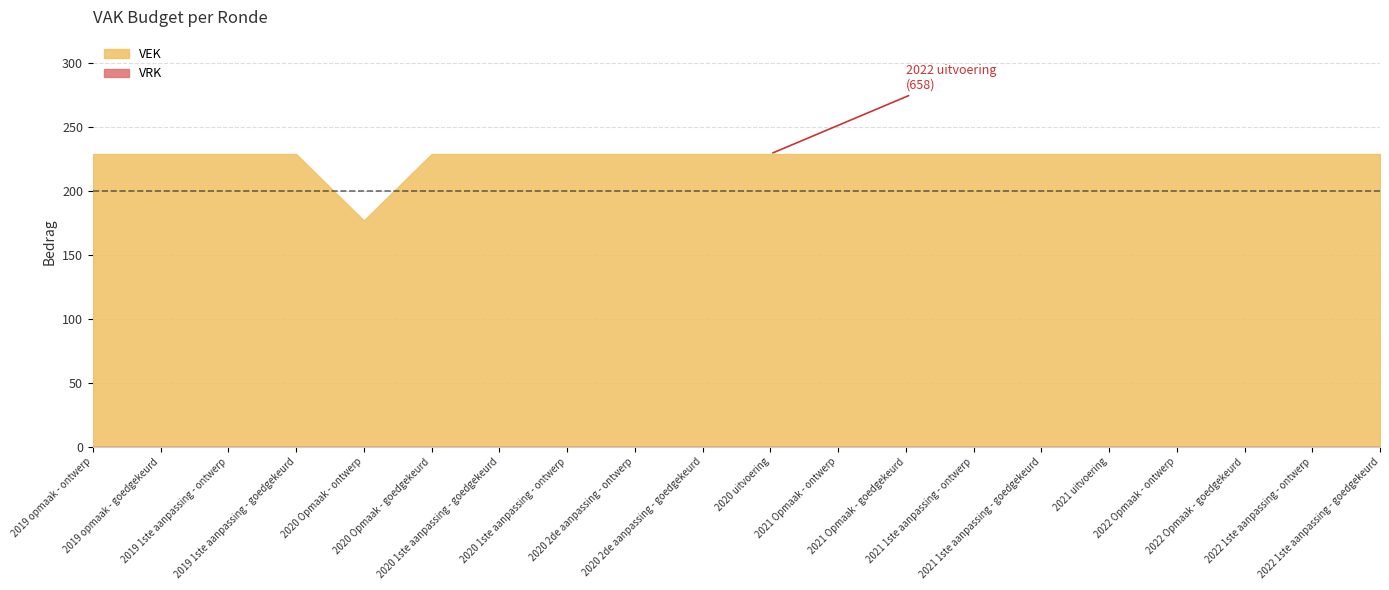

At how many categories does at least one series exceed 25?

20